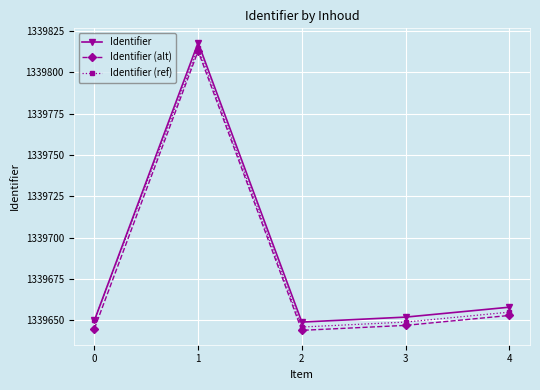

What is the value of the Identifier (ref) point at the 3rd from the left?

1339646